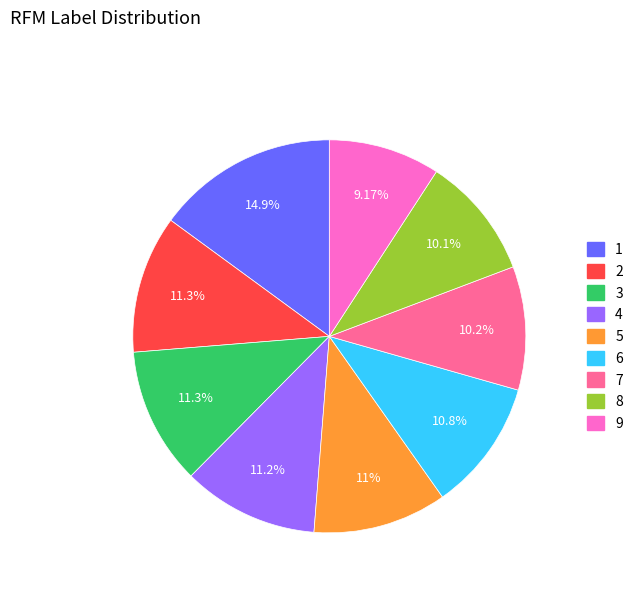

Is there any slice that represents more than half of the pie?

No